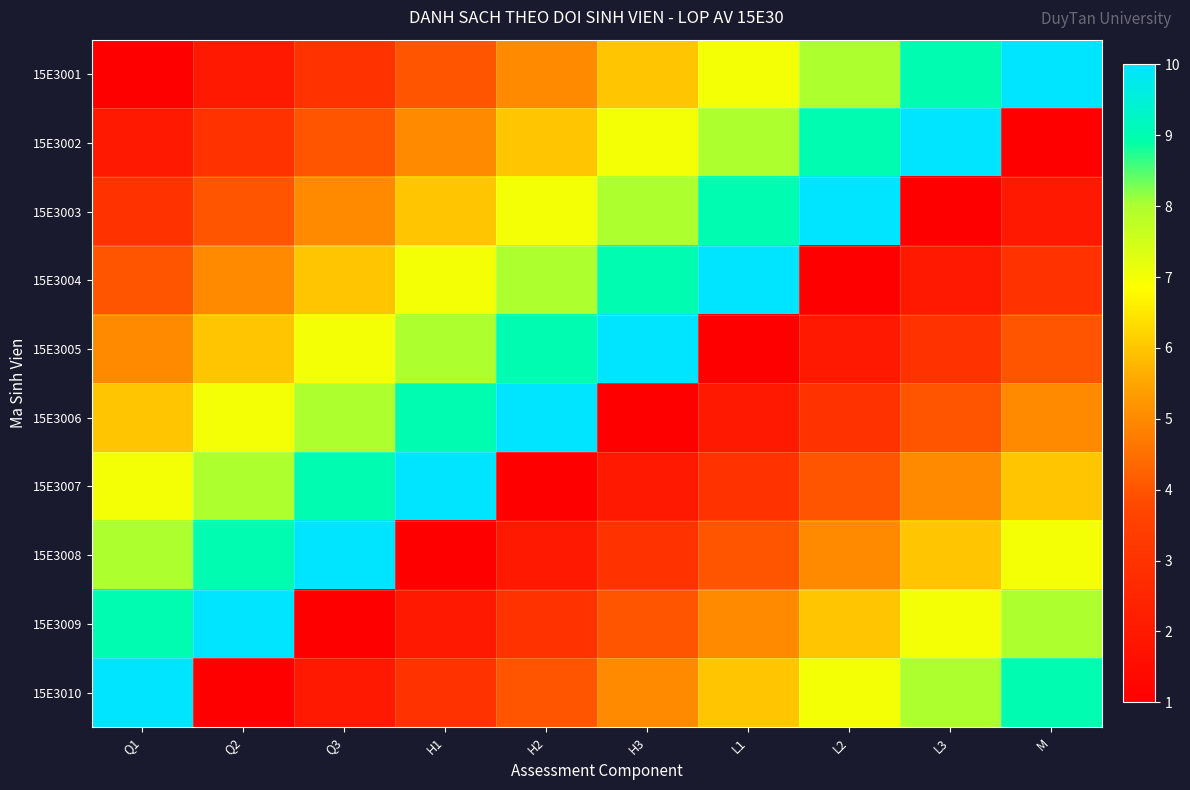

Reading left to right, transcribe all the data shown in this chart.

15E3001: Q1=1	Q2=2	Q3=3	H1=4	H2=5	H3=6	L1=7	L2=8	L3=9	M=10
15E3002: Q1=2	Q2=3	Q3=4	H1=5	H2=6	H3=7	L1=8	L2=9	L3=10	M=1
15E3003: Q1=3	Q2=4	Q3=5	H1=6	H2=7	H3=8	L1=9	L2=10	L3=1	M=2
15E3004: Q1=4	Q2=5	Q3=6	H1=7	H2=8	H3=9	L1=10	L2=1	L3=2	M=3
15E3005: Q1=5	Q2=6	Q3=7	H1=8	H2=9	H3=10	L1=1	L2=2	L3=3	M=4
15E3006: Q1=6	Q2=7	Q3=8	H1=9	H2=10	H3=1	L1=2	L2=3	L3=4	M=5
15E3007: Q1=7	Q2=8	Q3=9	H1=10	H2=1	H3=2	L1=3	L2=4	L3=5	M=6
15E3008: Q1=8	Q2=9	Q3=10	H1=1	H2=2	H3=3	L1=4	L2=5	L3=6	M=7
15E3009: Q1=9	Q2=10	Q3=1	H1=2	H2=3	H3=4	L1=5	L2=6	L3=7	M=8
15E3010: Q1=10	Q2=1	Q3=2	H1=3	H2=4	H3=5	L1=6	L2=7	L3=8	M=9